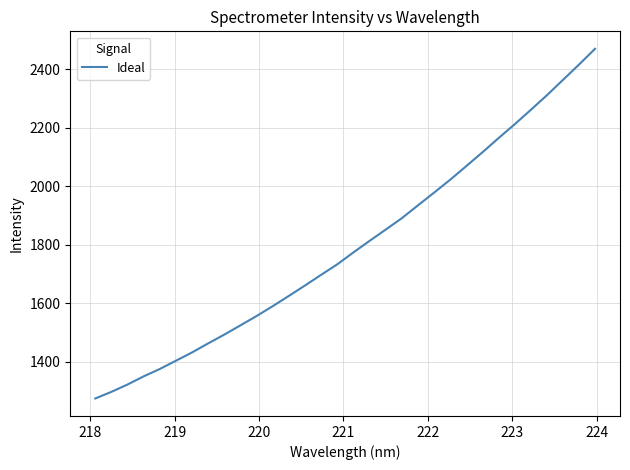

How many lines are shown in the chart?

1